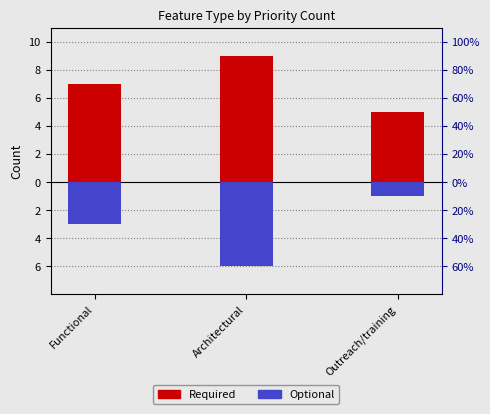

Does the chart contain stacked bars?

No